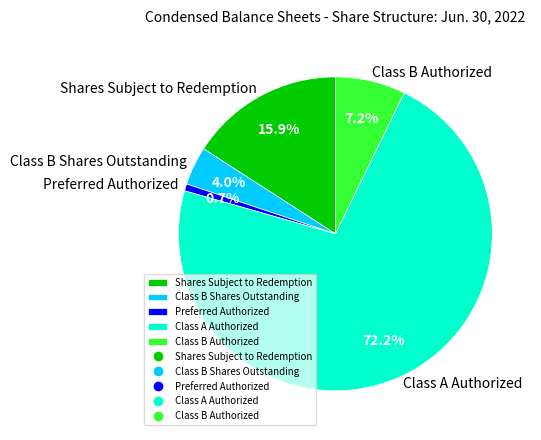

What percentage do Class A Authorized and Shares Subject to Redemption together represent?

88.1%